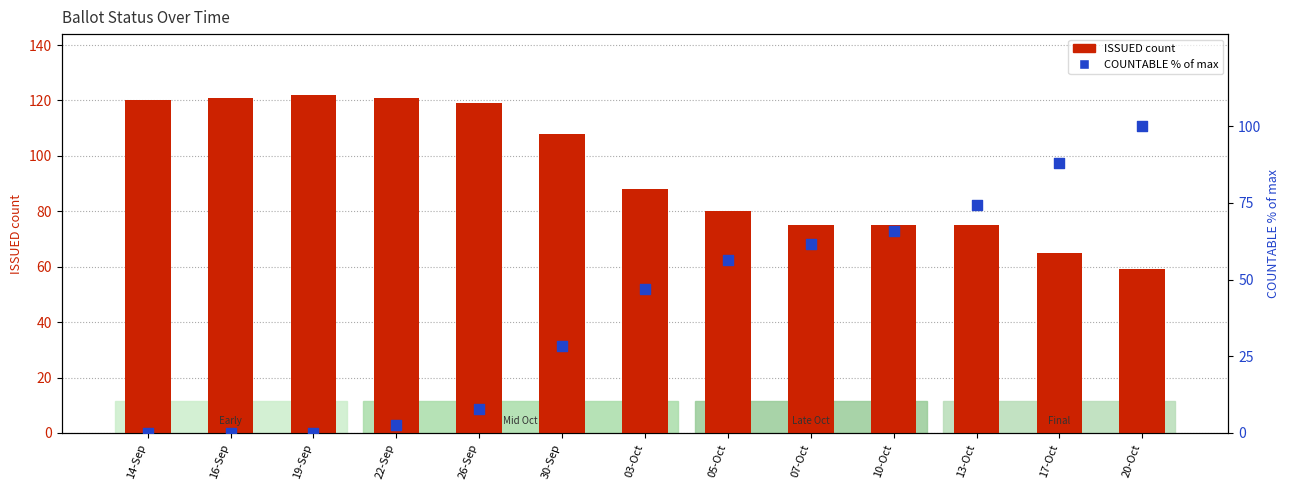

What are all the series names shown in the legend?

ISSUED, COUNTABLE (% of max)